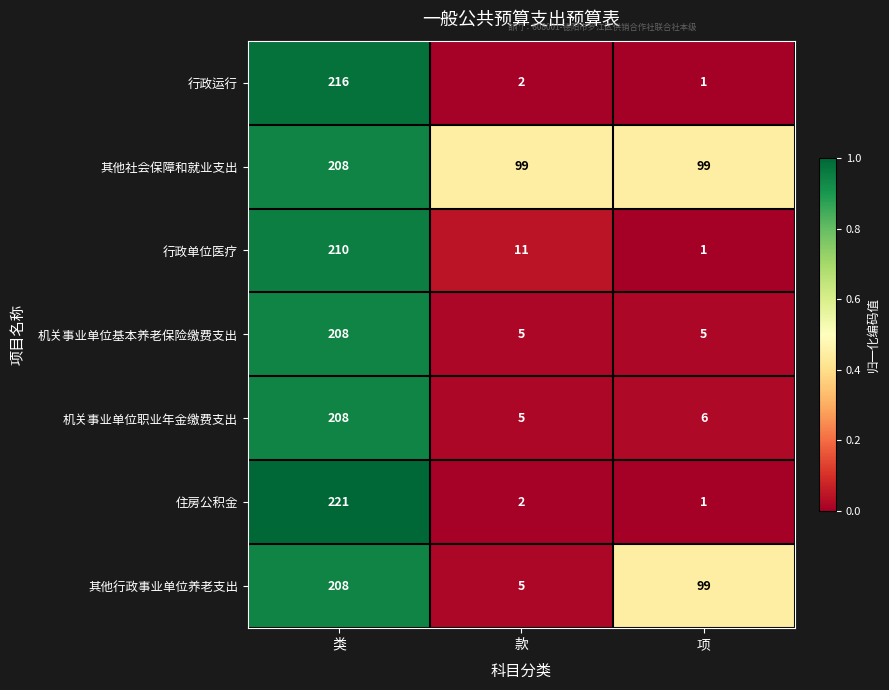

The value of 机关事业单位基本养老保险缴费支出 at 类 is 208. True or false?

True